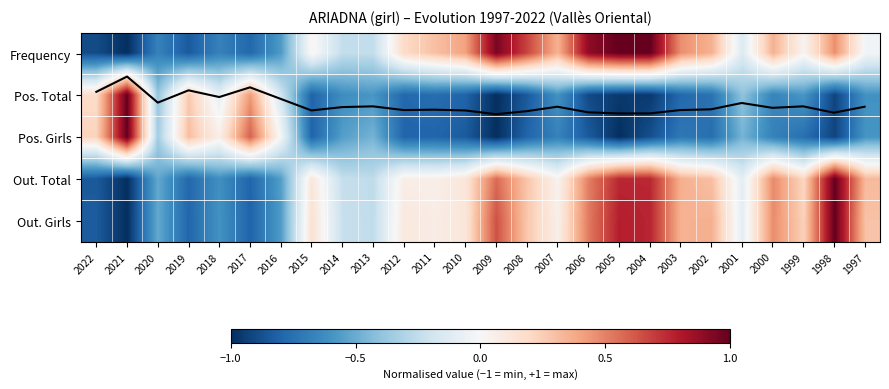

Rank the series at 2005 from lowest to highest value.

Pos. Girls, Pos. Total, Out. Total, Out. Girls, Frequency, Pos. Total trend